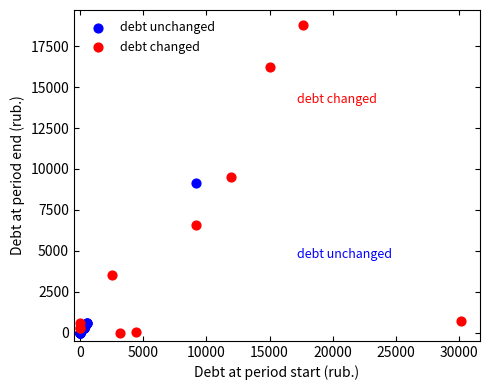

Which series contains the highest Y value?

debt changed